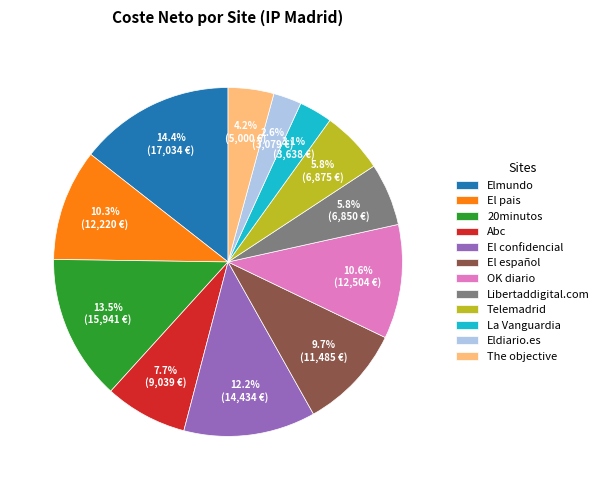

What portion of the pie excludes The objective?

95.8%